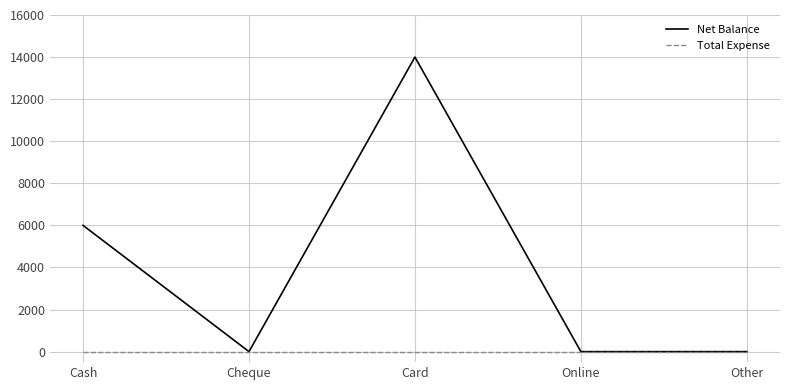

Count the Net Balance values in the range 0 to 6000.

4